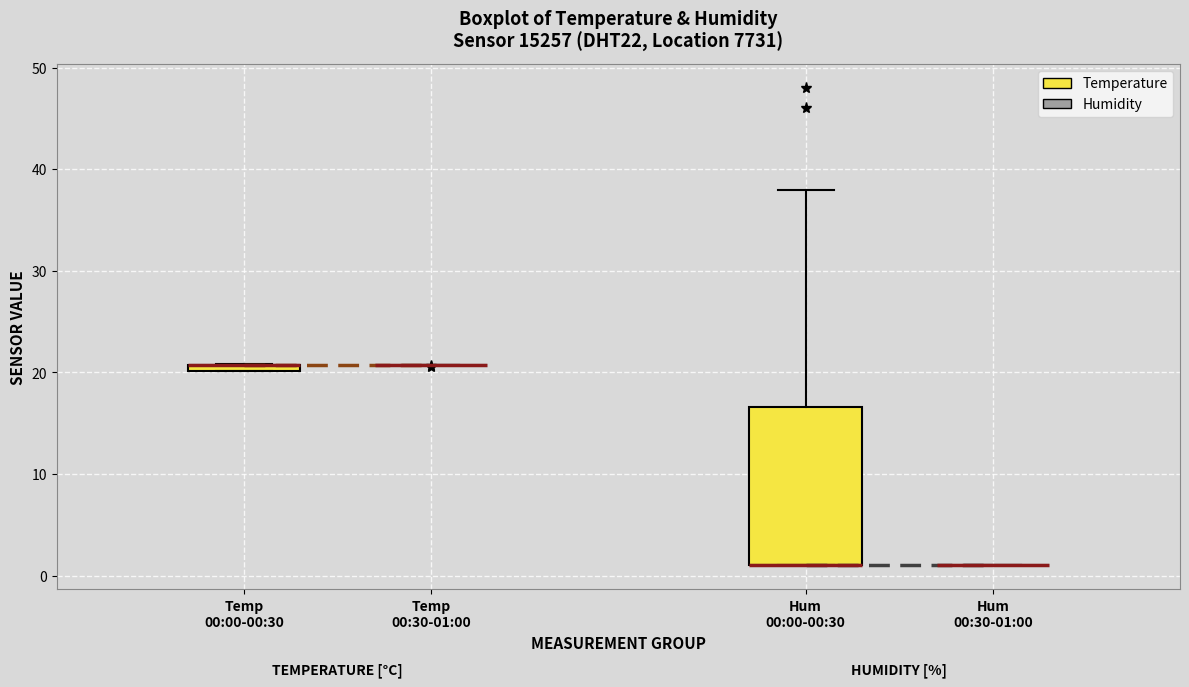

Where is the upper edge of the box for Temp 00:00-00:30 on the y-axis? The values are not printed on the chart, so give them approximately, as read against the axis.

21